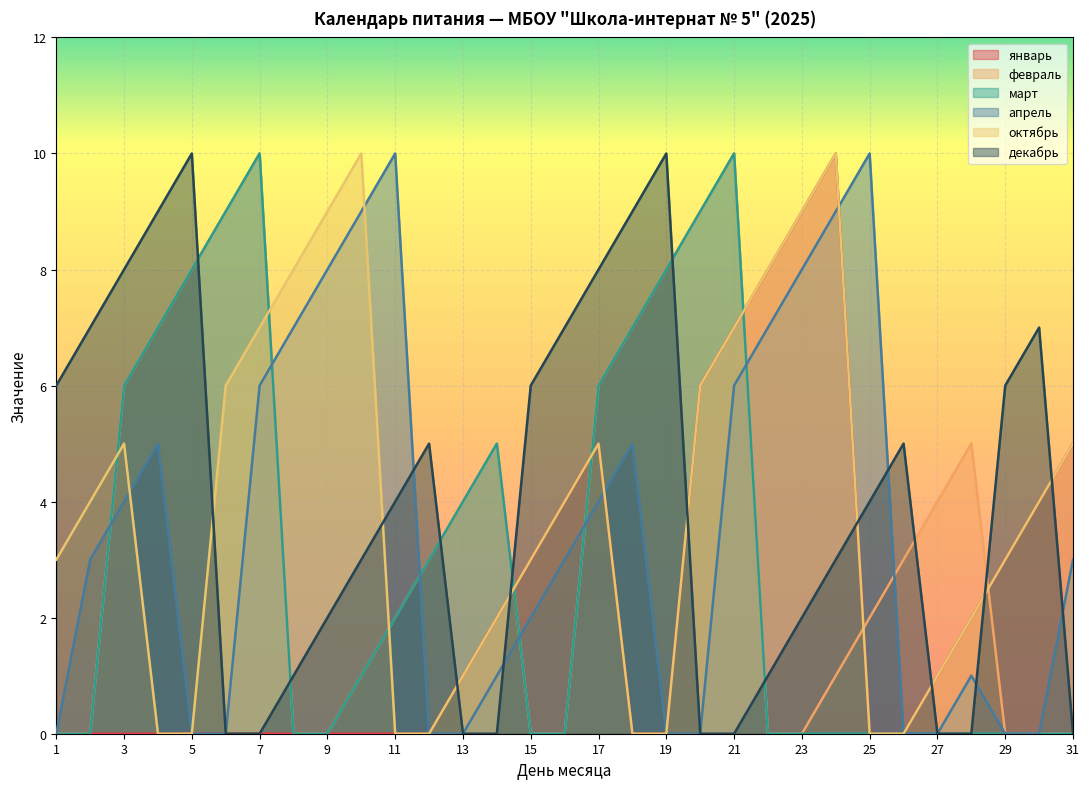

Where does the апрель series first go above 3?

3